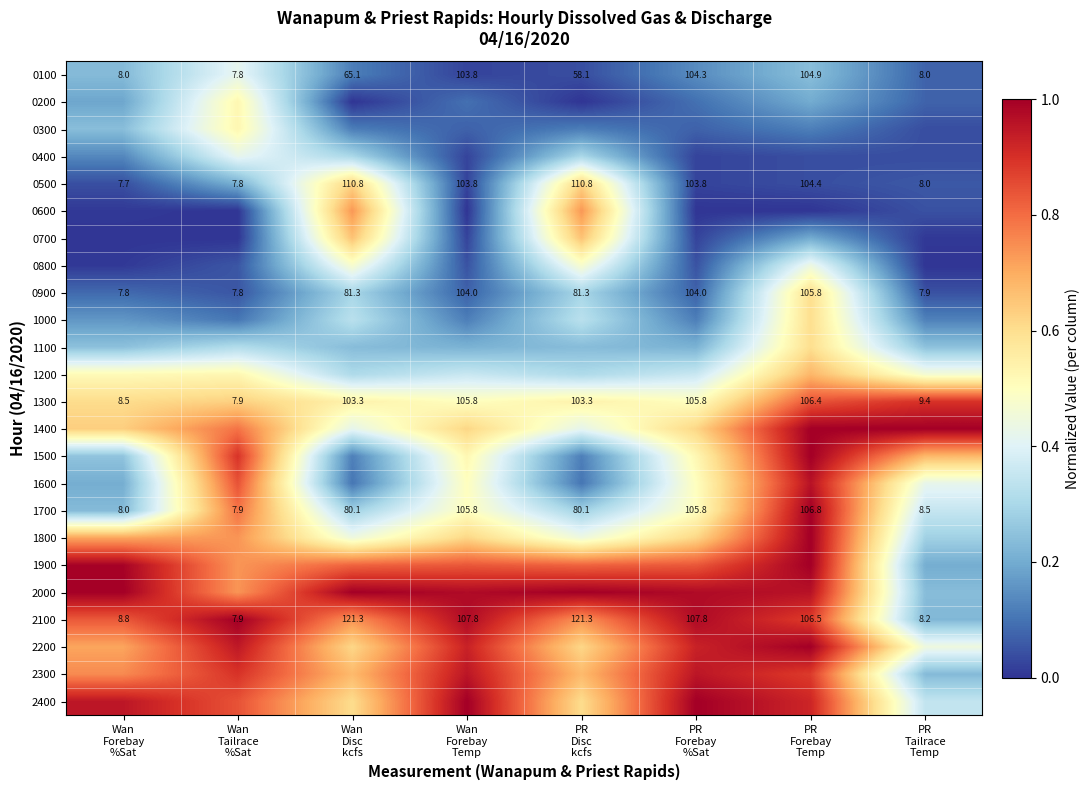

How many data points in 0500 are less than 103?

3